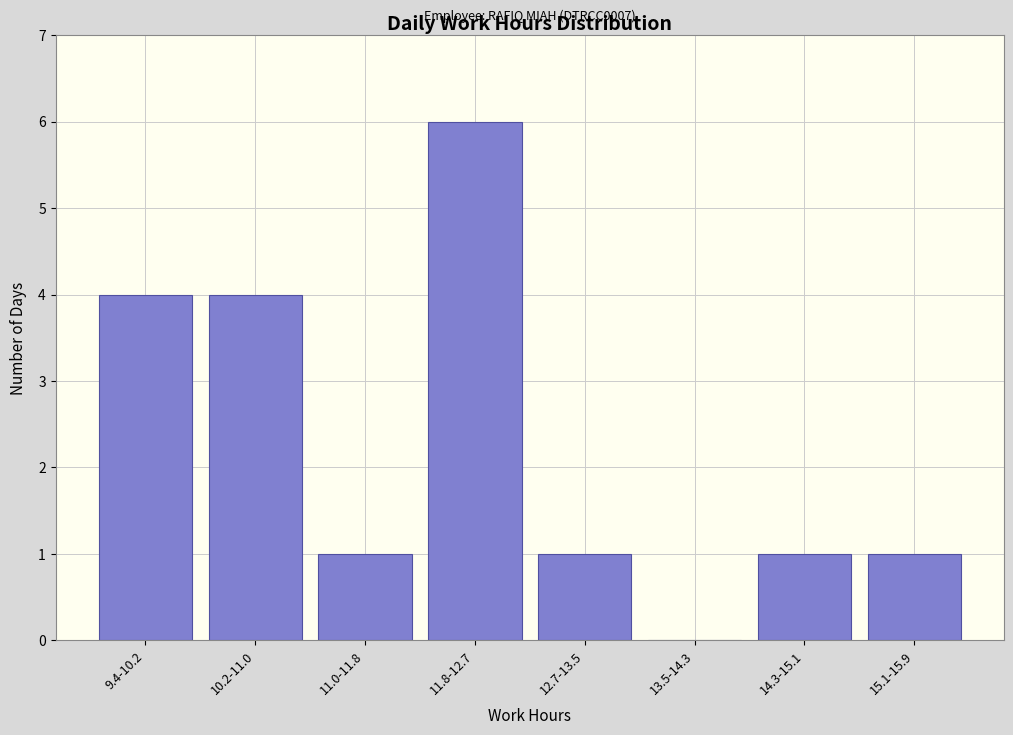

Reading right to left, transcribe all the data shown in this chart.

15.1-15.9=1	14.3-15.1=1	13.5-14.3=0	12.7-13.5=1	11.8-12.7=6	11.0-11.8=1	10.2-11.0=4	9.4-10.2=4